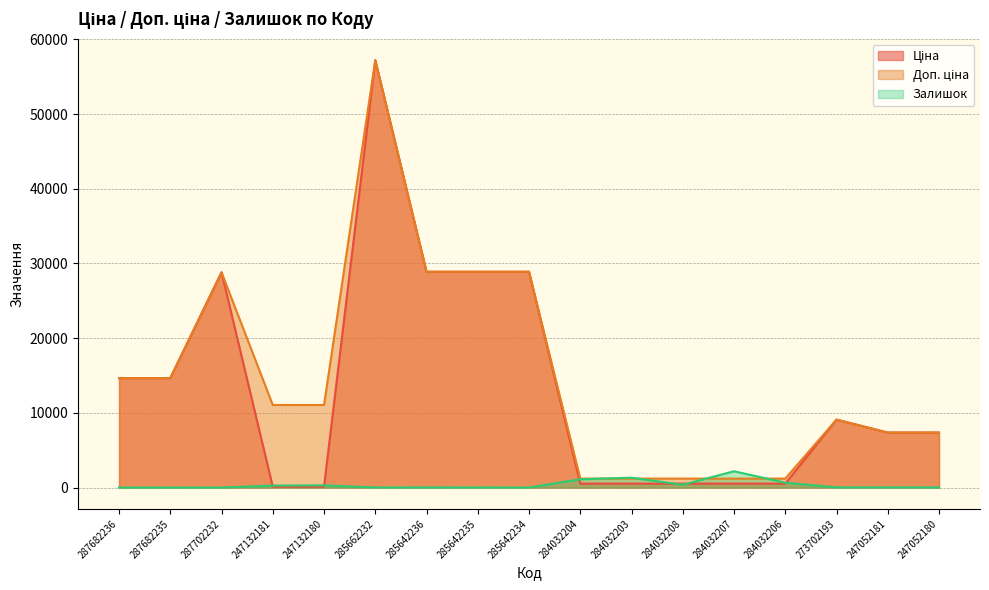

Which series changed the most between 284032206 and 247052181?

Ціна